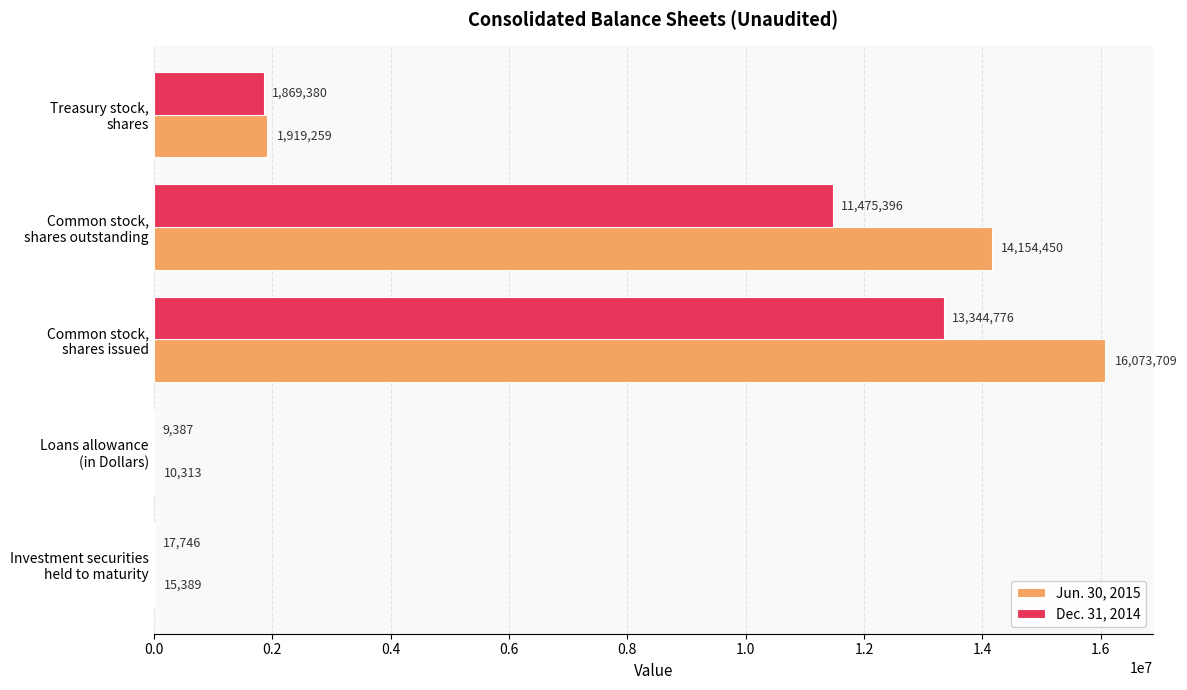

What is the sum of all Dec. 31, 2014 values?

26716685